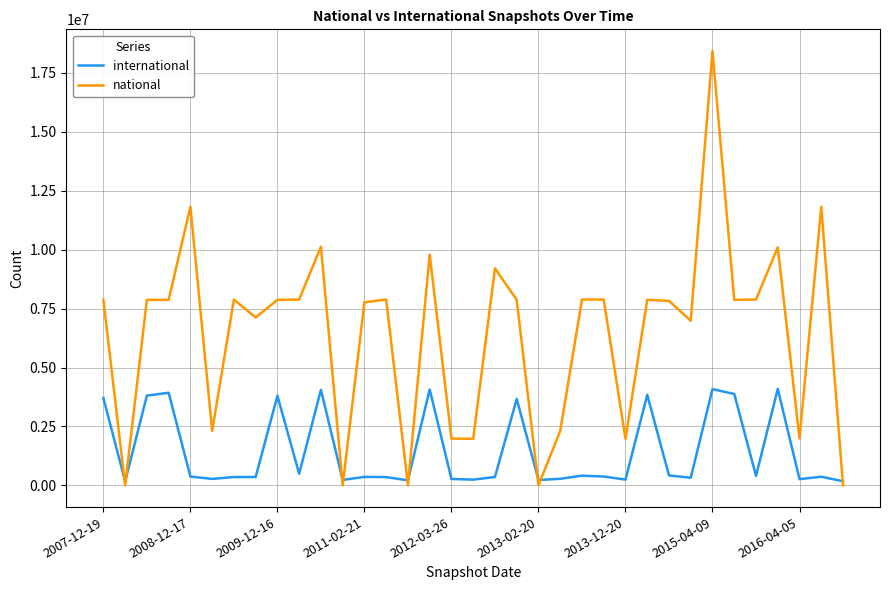

What is the sum of all international values?

50465946